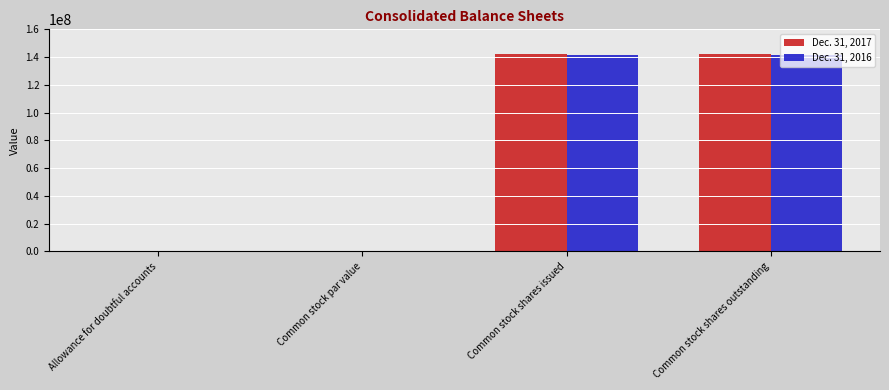

True or false: Dec. 31, 2017 has a value of 142094275 at Common stock shares issued.

True